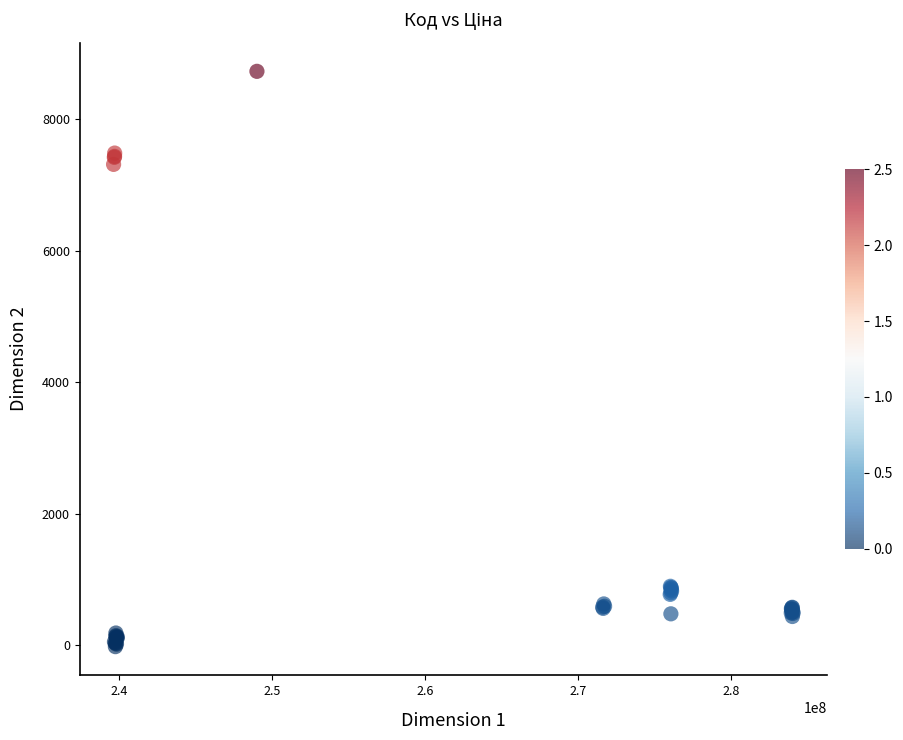

What Y value in the scatter plot is closest to 4355?

7313.6